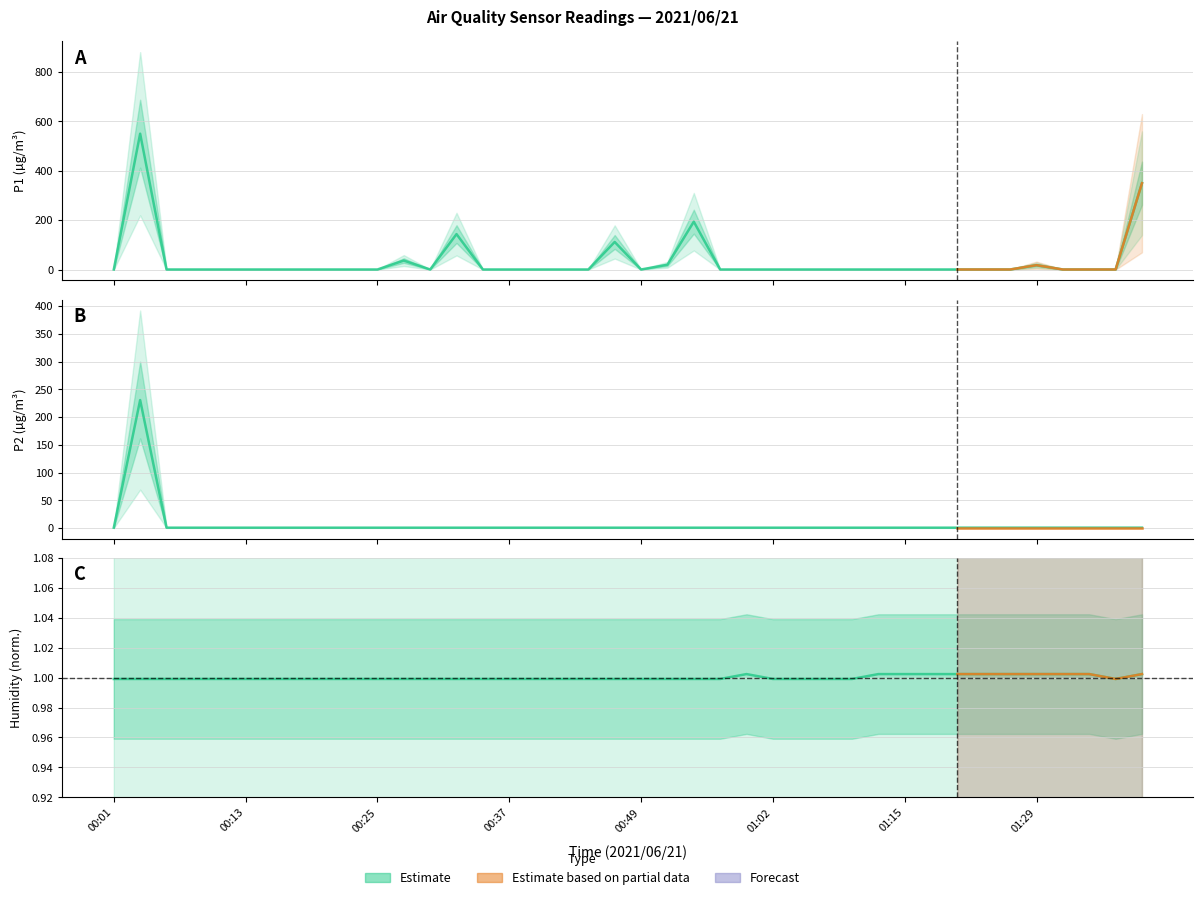

Reading left to right, list all the values displayed in this chart.

P1: 0.6	550.3	0.6	0.6	0.6	0.6	0.6	0.6	0.6	0.6	0.6	36.8	0.6	143.8	0.6	0.6	0.6	0.6	0.6	112.1	0.6	19.9	194.1	0.6	0.6	0.6	0.6	0.6	0.6	0.6	0.6	0.6	0.6	0.6	0.6	18.1	0.6	0.6	0.6	349.8
P2: 0.6	230.6	0.6	0.6	0.6	0.6	0.6	0.6	0.6	0.6	0.6	0.6	0.6	0.6	0.6	0.6	0.6	0.6	0.6	0.6	0.6	0.6	0.6	0.6	0.6	0.6	0.6	0.6	0.6	0.6	0.6	0.6	0.6	0.6	0.6	0.6	0.6	0.6	0.6	0.6
Humidity: 1.0	1.0	1.0	1.0	1.0	1.0	1.0	1.0	1.0	1.0	1.0	1.0	1.0	1.0	1.0	1.0	1.0	1.0	1.0	1.0	1.0	1.0	1.0	1.0	1.0	1.0	1.0	1.0	1.0	1.0	1.0	1.0	1.0	1.0	1.0	1.0	1.0	1.0	1.0	1.0